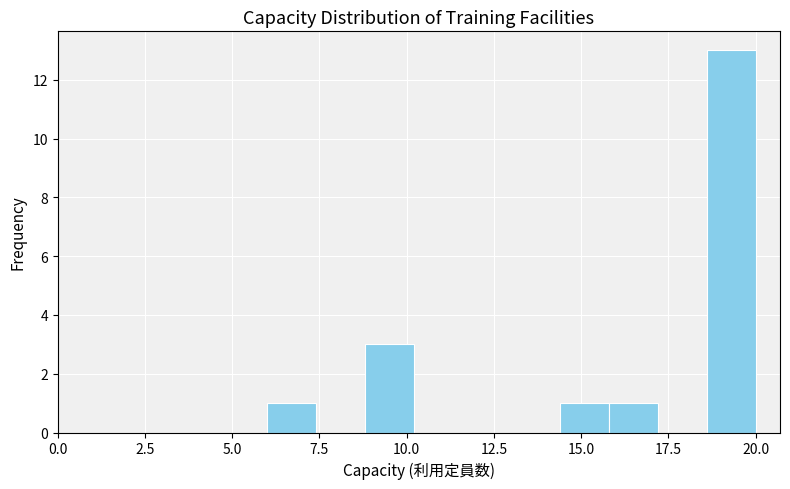

Read against the x-axis, roughly where is the centre of the tallest bar?

19.5